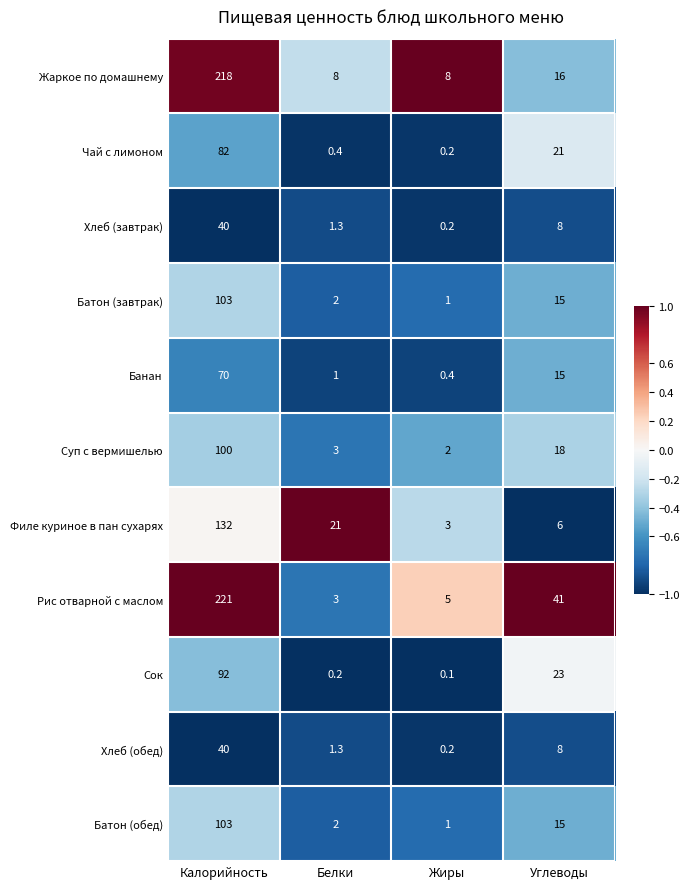

Which series has the largest total across all categories?

Рис отварной с маслом